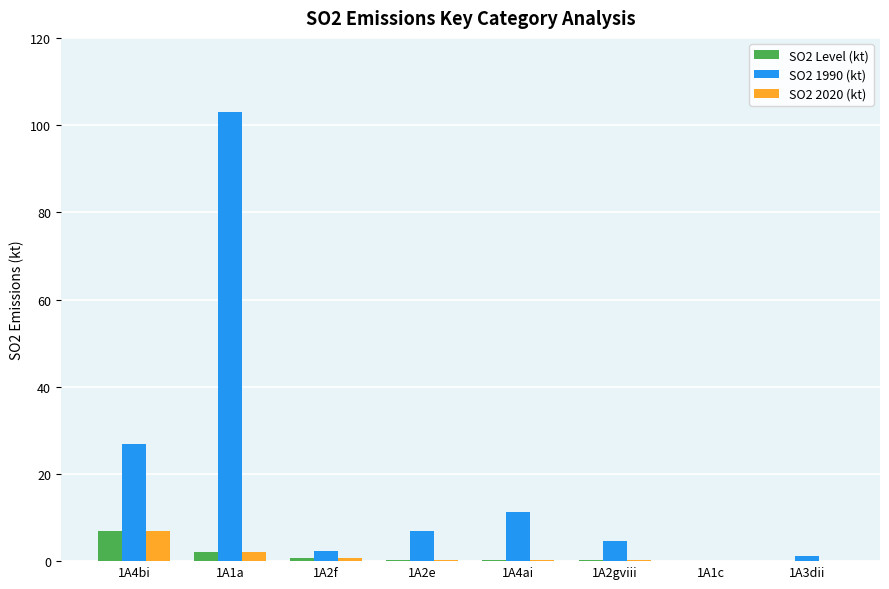

What is the greatest value displayed?

103.0